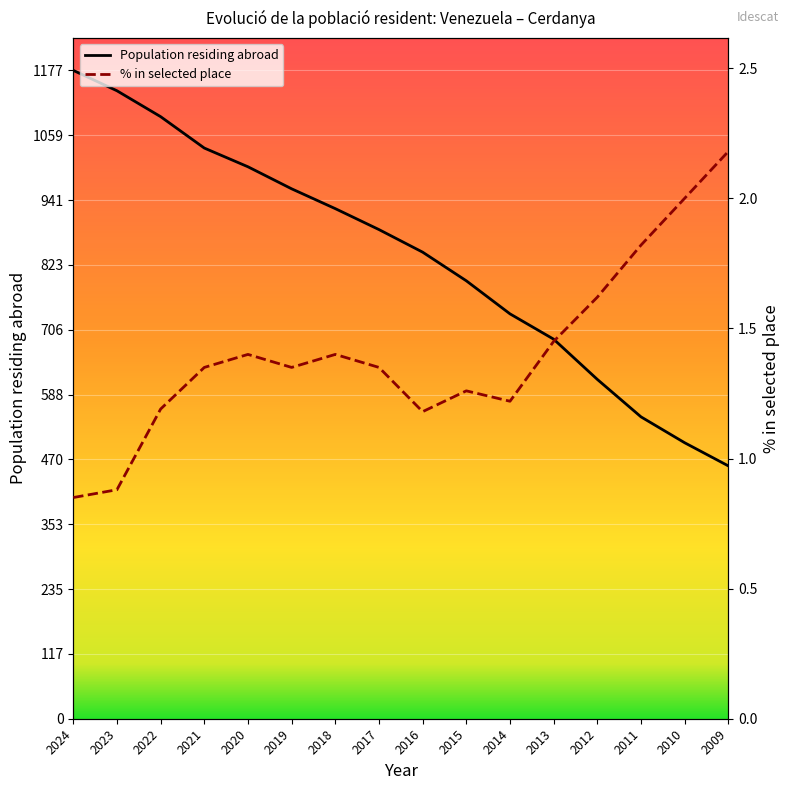

What is the minimum value for Population residing abroad?

459